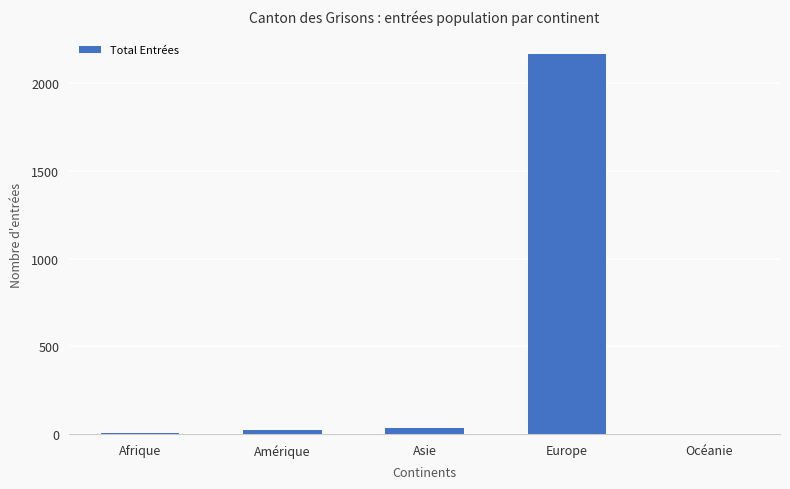

Which category has the highest value across all series?

Europe